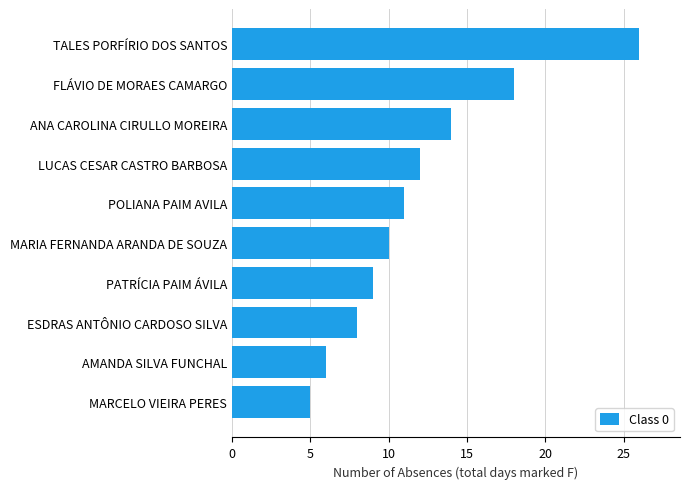

Which category has the highest value across all series?

TALES PORFÍRIO DOS SANTOS